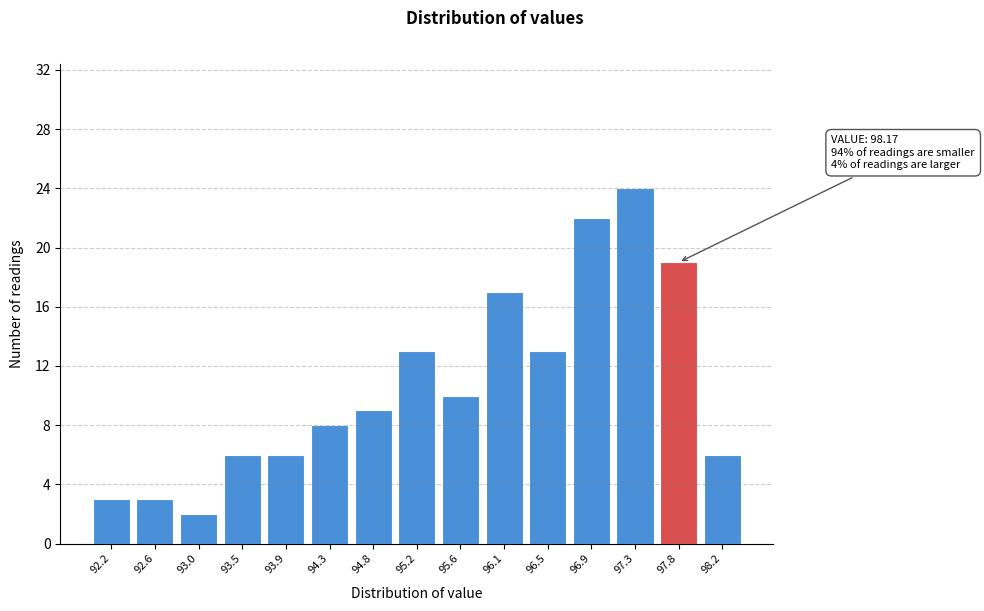

Reading right to left, list all the values displayed in this chart.

6	19	24	22	13	17	10	13	9	8	6	6	2	3	3